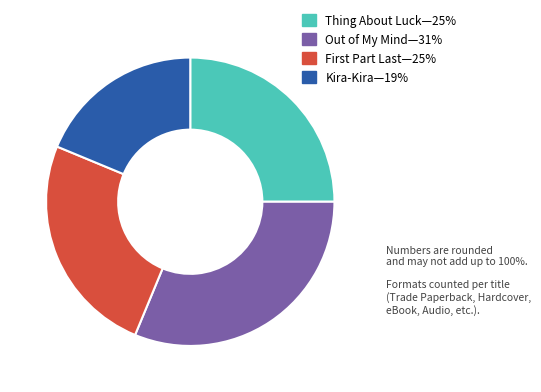

Is there any slice that represents more than half of the pie?

No